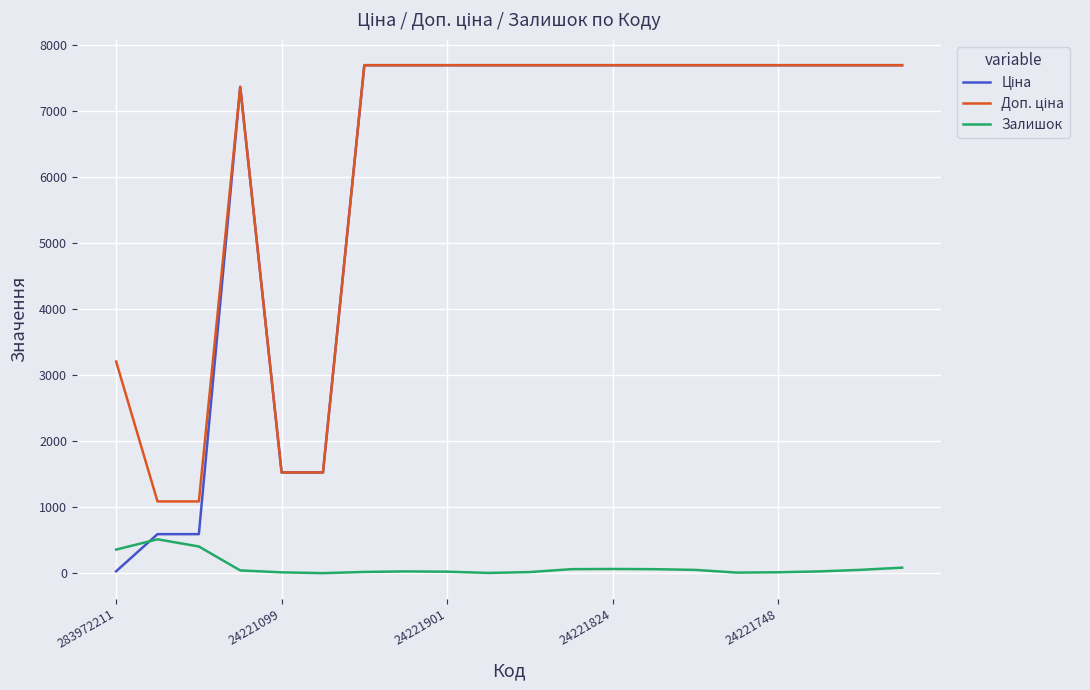

What is the maximum value for Залишок?

516.0